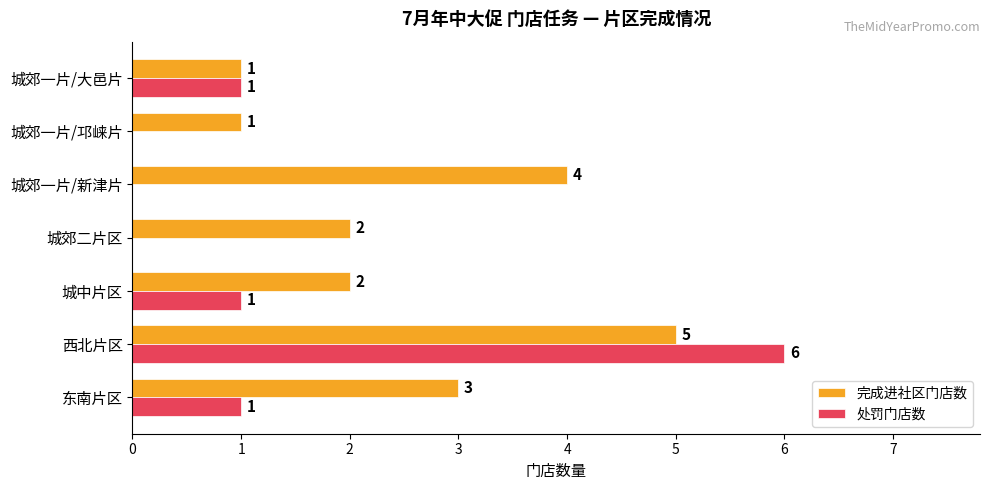

True or false: 完成进社区门店数 has a value of 3 at 城郊一片/新津片.

False